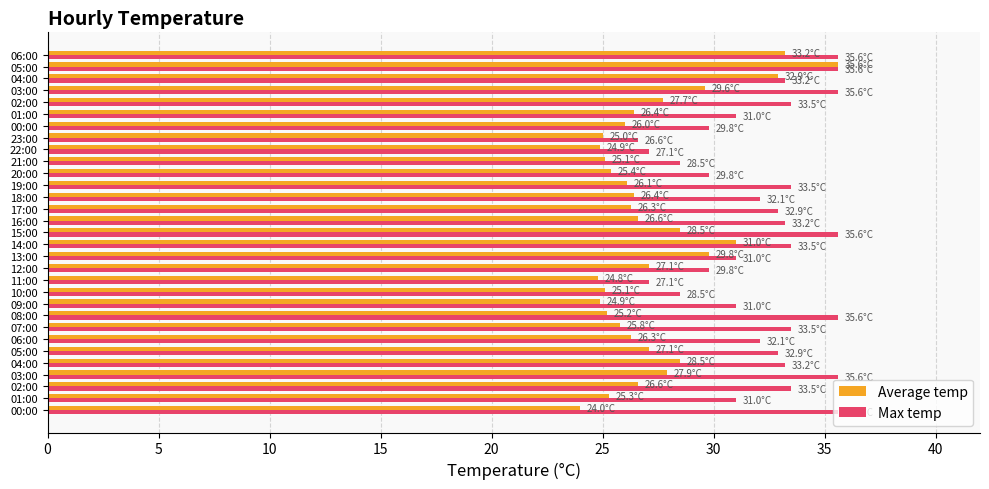

What is the label of the 11th bar from the right?

20:00